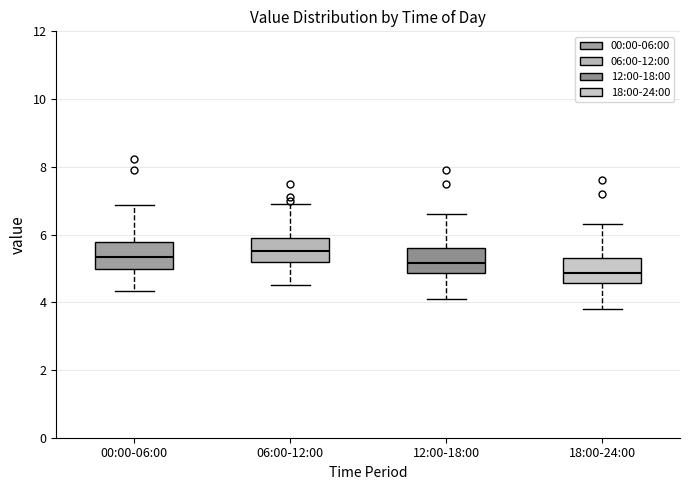

Which box has the lowest median line?

18:00-24:00